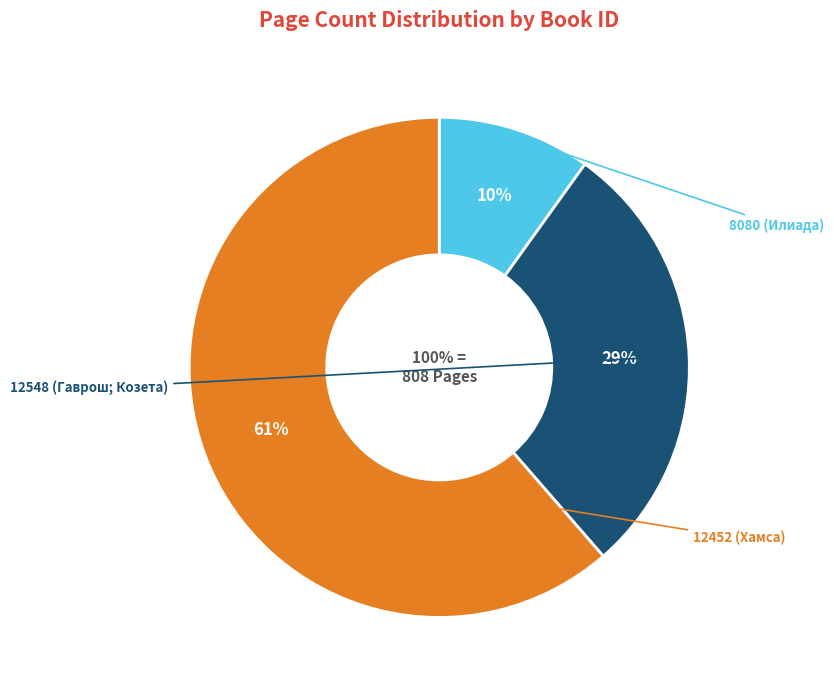

What portion of the pie excludes 12452 (Хамса)?

38.6%